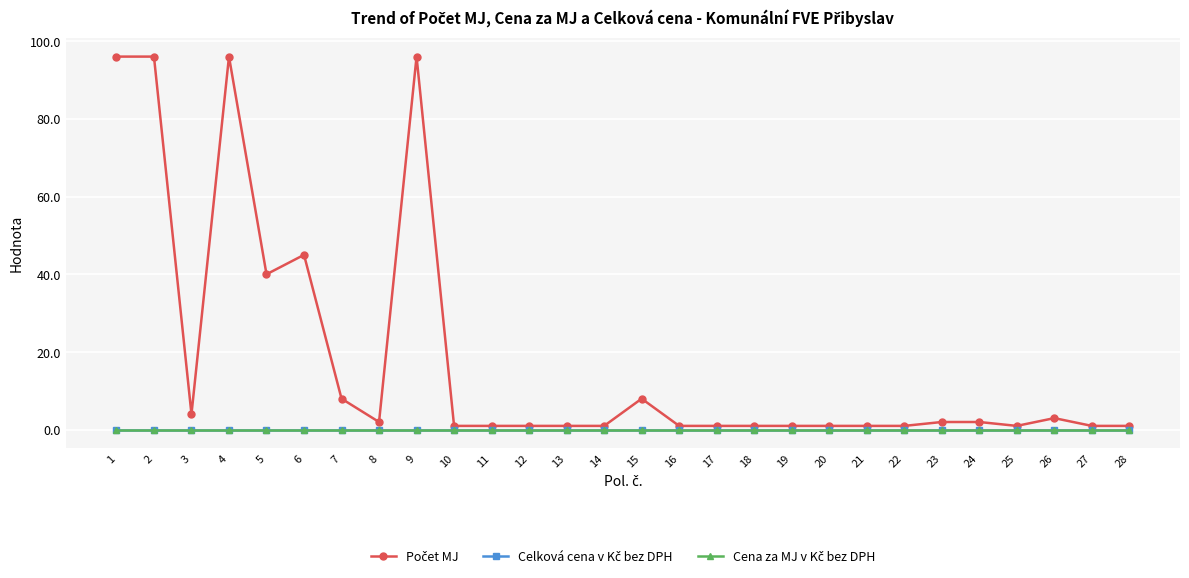

Between 15 and 19, which series saw the biggest shift?

Počet MJ